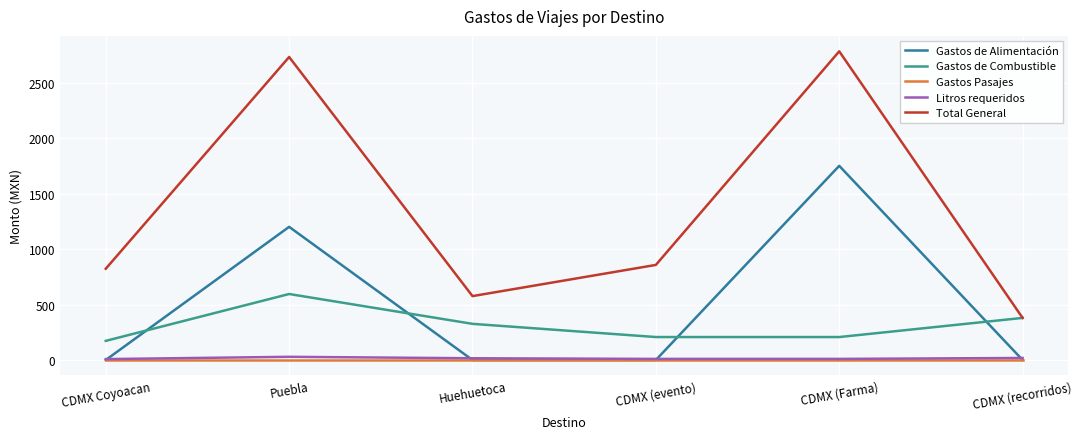

Is the value of Total General at CDMX (Farma) greater than the value of Gastos de Combustible at CDMX Coyoacan?

Yes